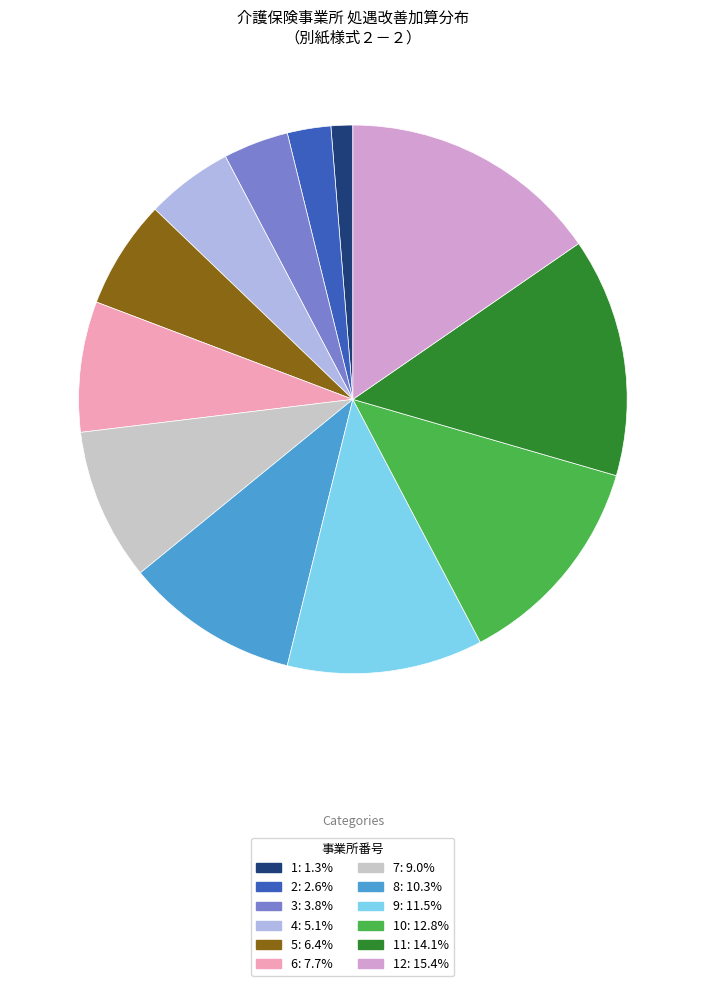

Is there any slice that represents more than half of the pie?

No